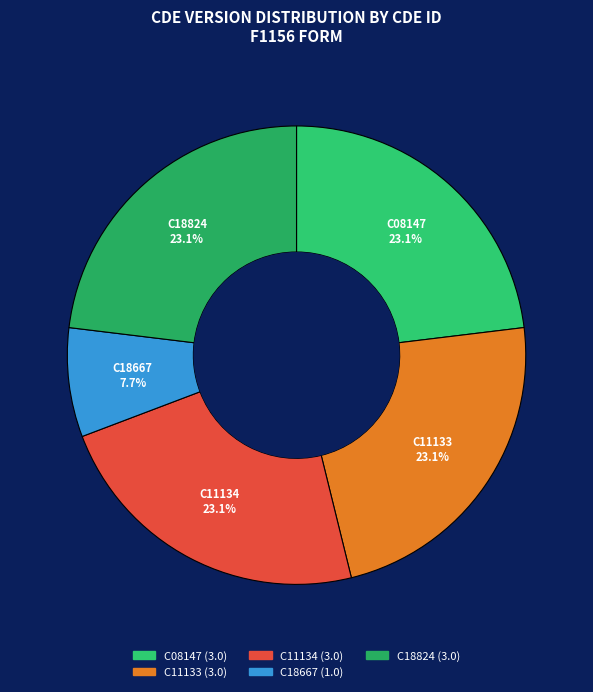

True or false: C11133 accounts for 23% of the total.

True